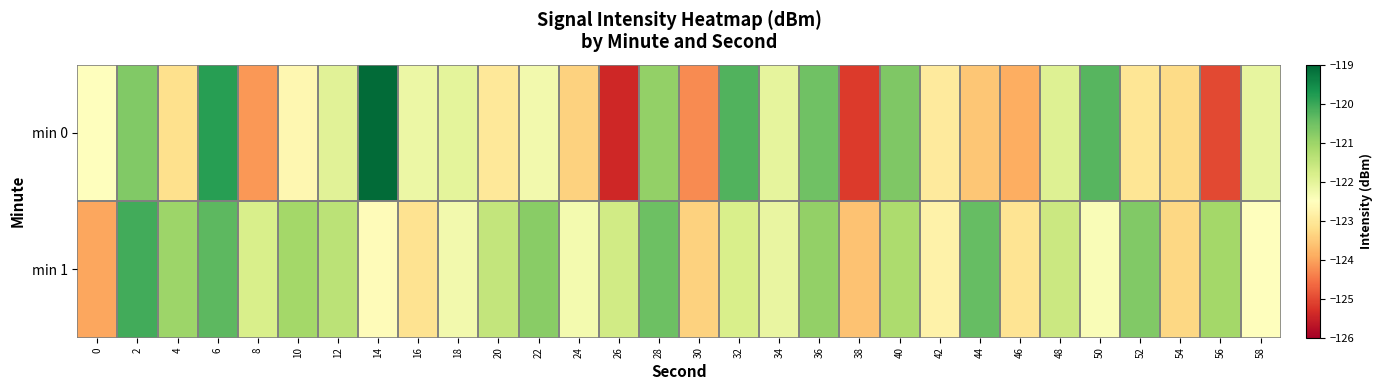

How many series are shown in this chart?

2